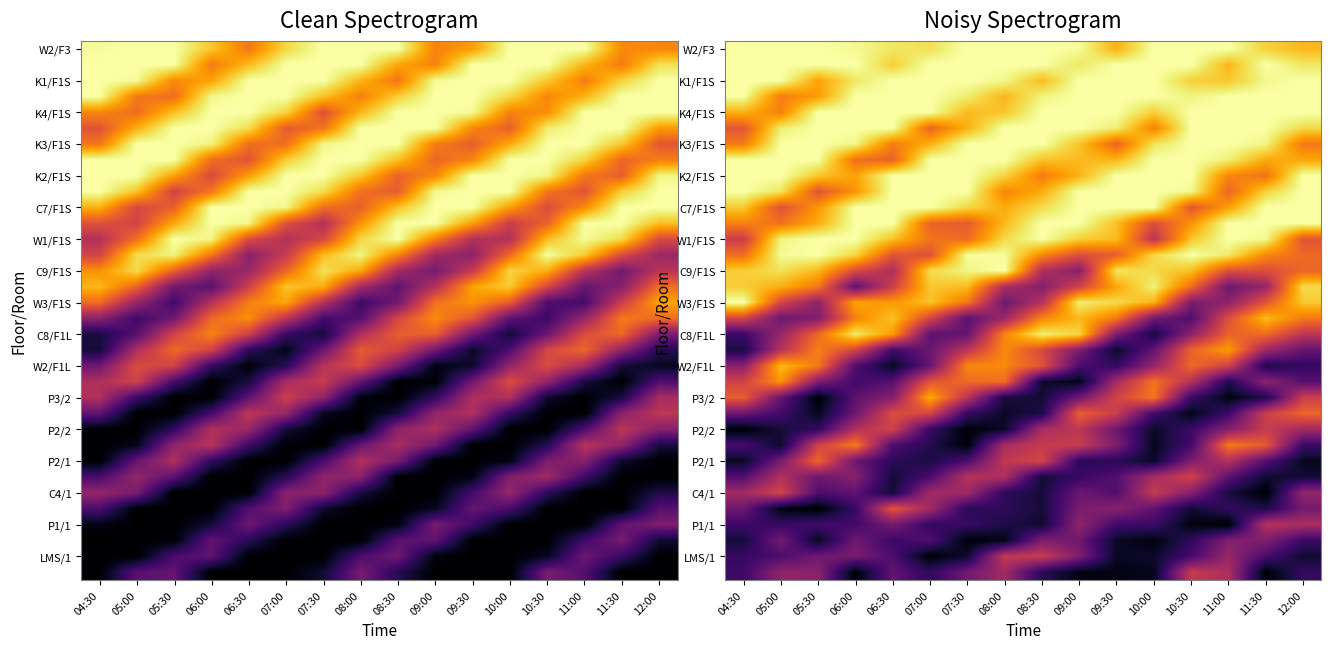

Count the number of categories in the chart.

16